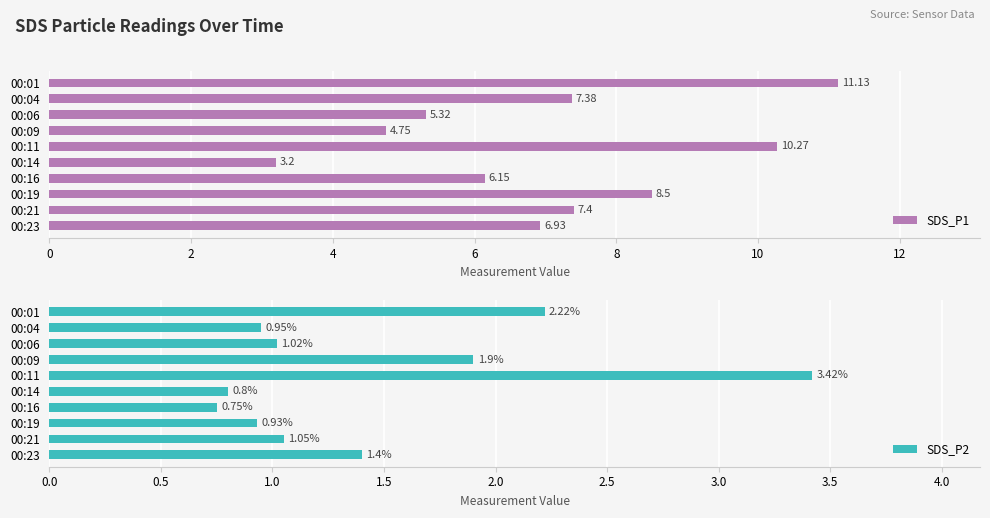

List the series in order of their peak value, lowest first.

SDS_P2, SDS_P1